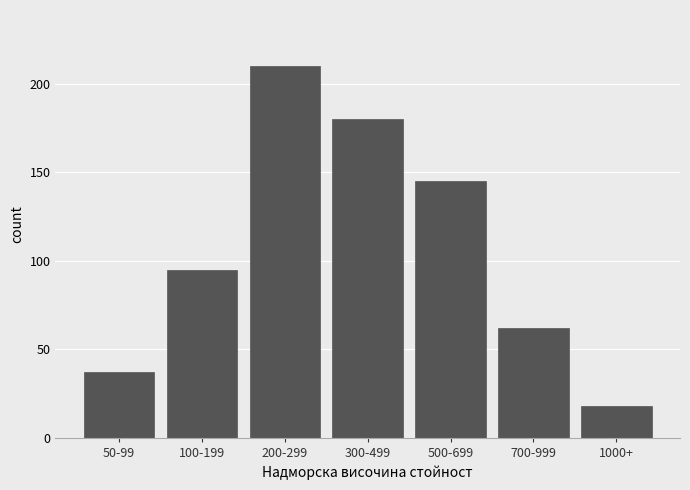

Reading left to right, list all the values displayed in this chart.

50-99=37	100-199=95	200-299=210	300-499=180	500-699=145	700-999=62	1000+=18